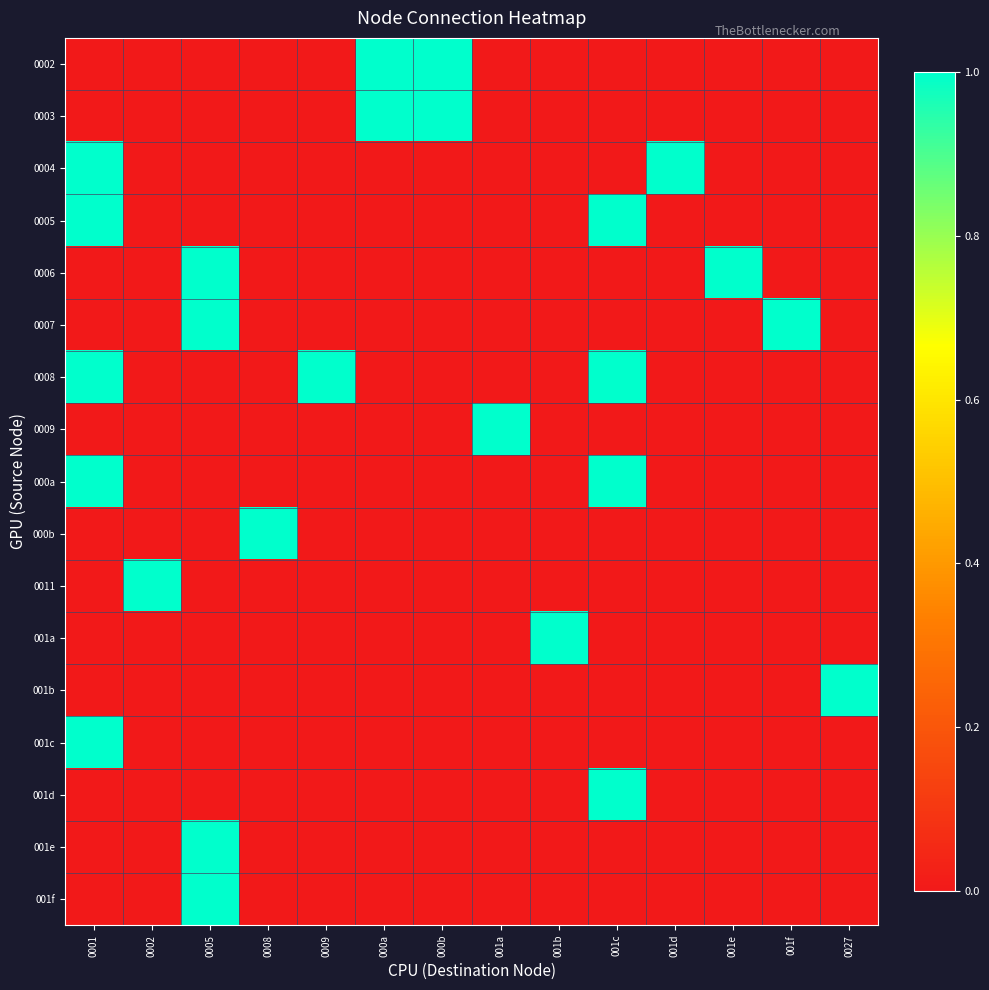

Which category has the lowest value across all series?

0001